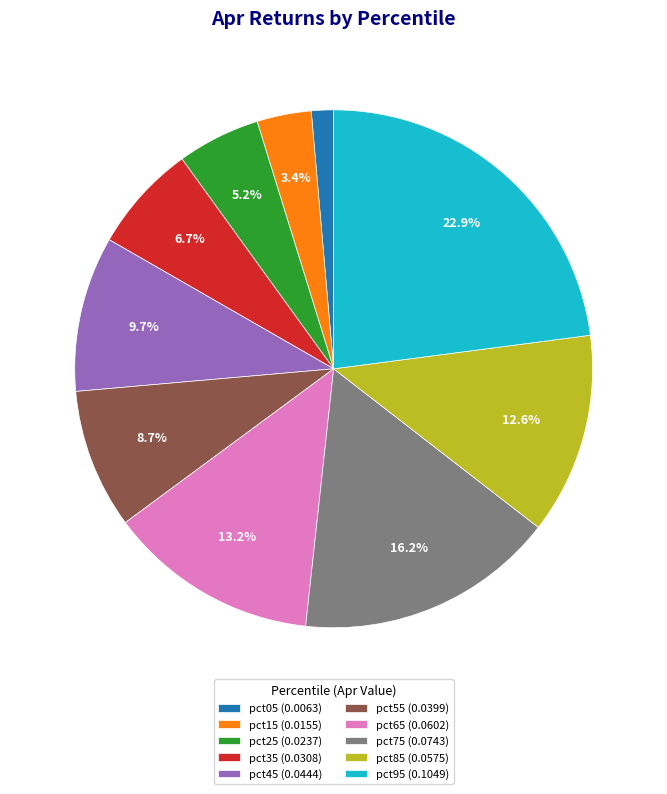

How many slices are in this pie chart?

10